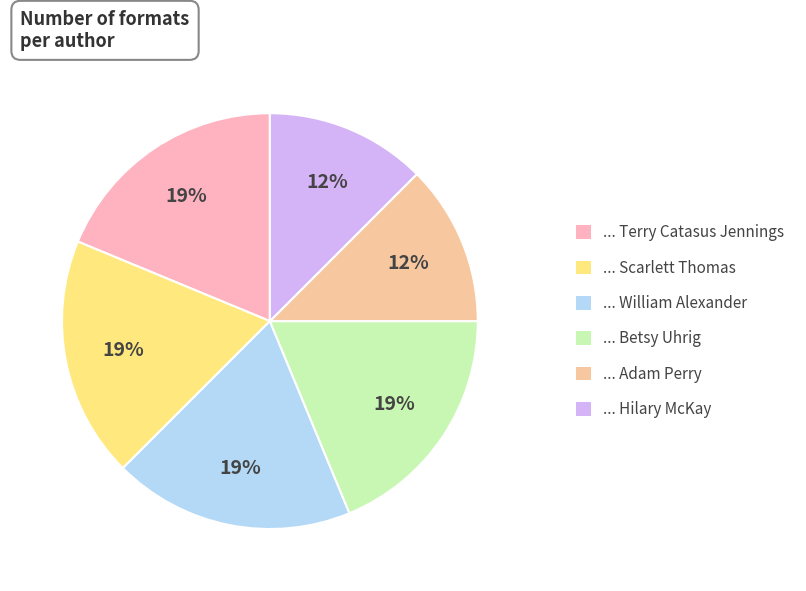

What is the smallest slice in the pie chart?

Adam Perry (177534435)